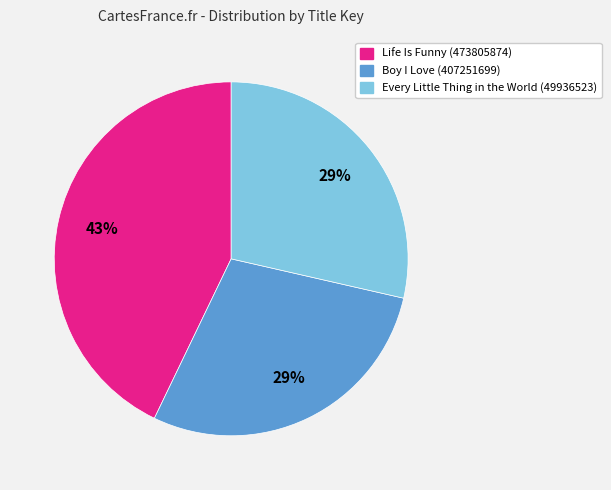

What is the ratio of the value at Boy I Love (407251699) to the value at Life Is Funny (473805874)?

0.7